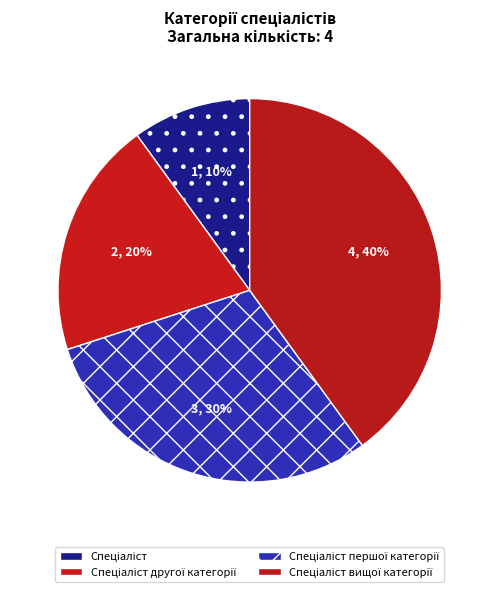

How many segments does this pie chart have?

4